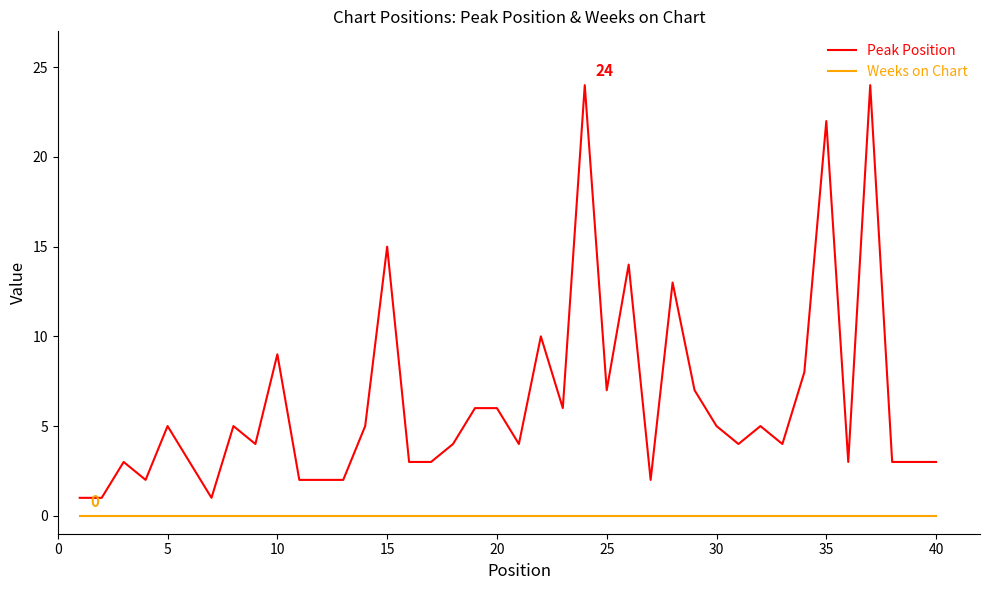

Does the chart have visible grid lines?

No